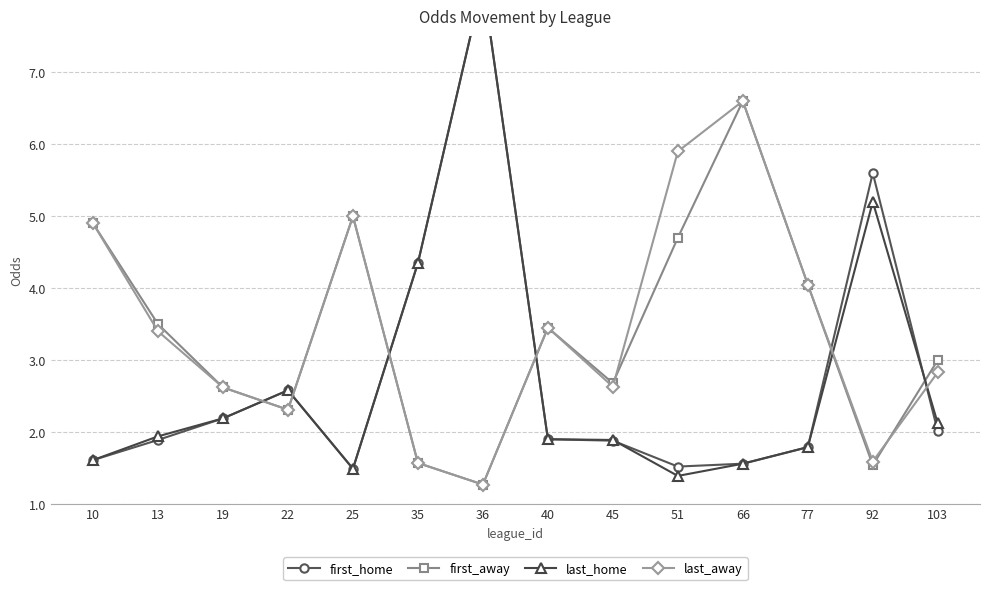

The value of first_home at 40 is 1.9. True or false?

True